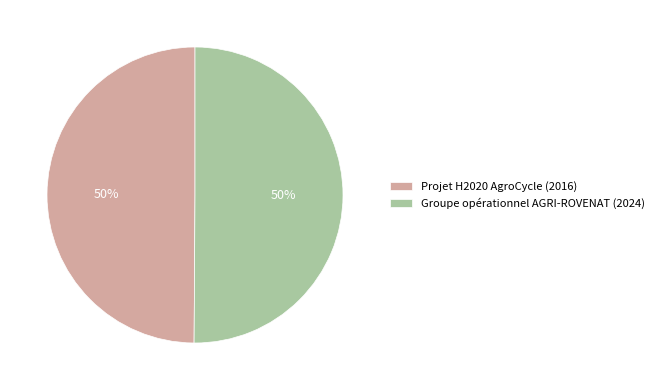

Is it true that Groupe opérationnel AGRI-ROVENAT (2024) is 50% of the pie?

True